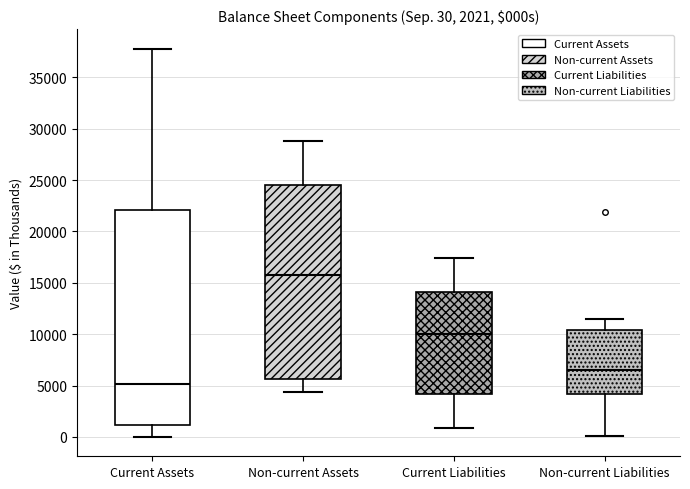

Which box is the tallest, from its lower edge to its upper edge?

Current Assets